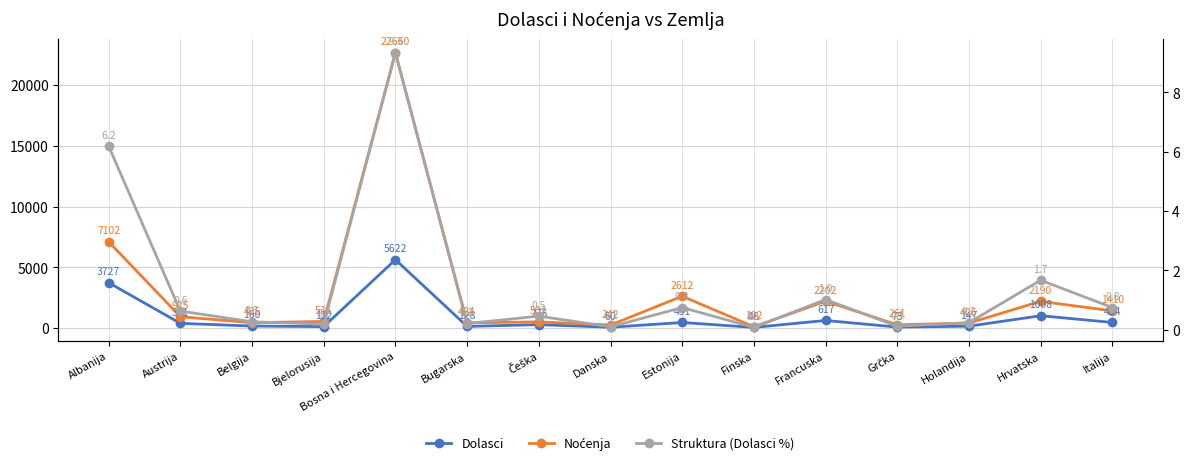

The value of Dolasci at Albanija is 3727.0. True or false?

True